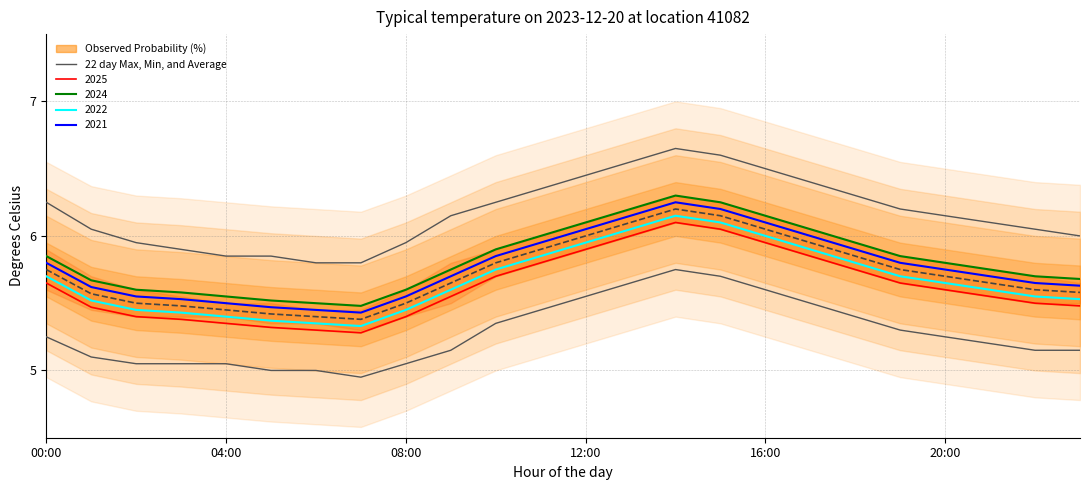

Is the value of Max temperature at 22 greater than the value of Average temperature at 15?

No